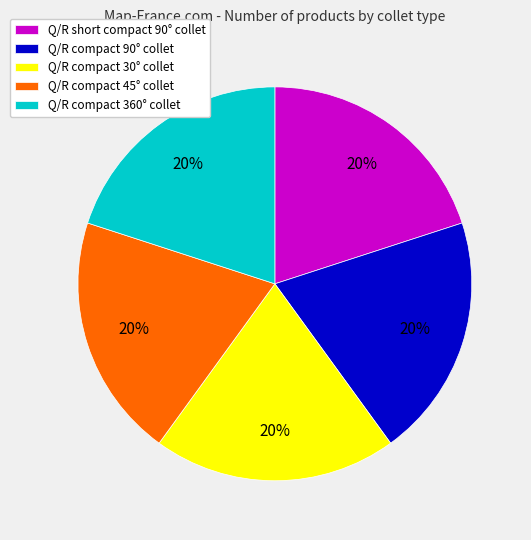

Is Q/R compact 90° collet the majority of the pie?

No